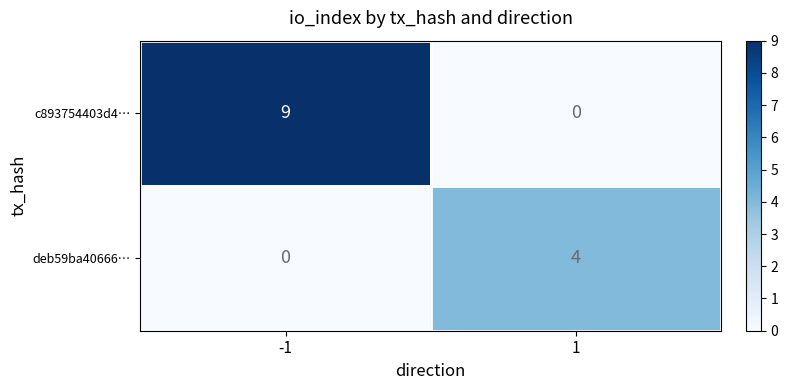

Which series changed the most between -1 and 1?

c893754403d4…